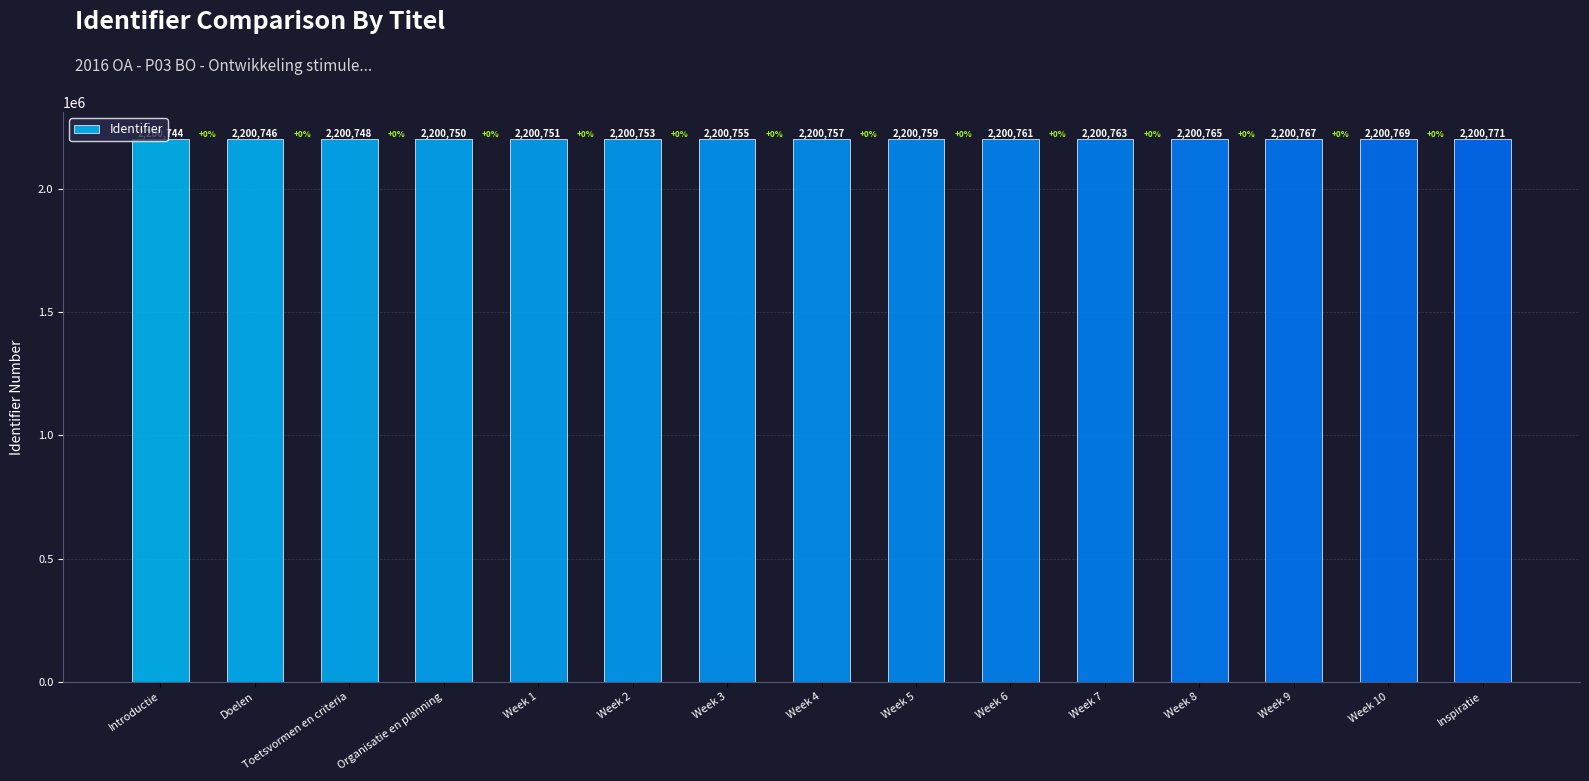

What is the minimum value shown in the chart?

2200744